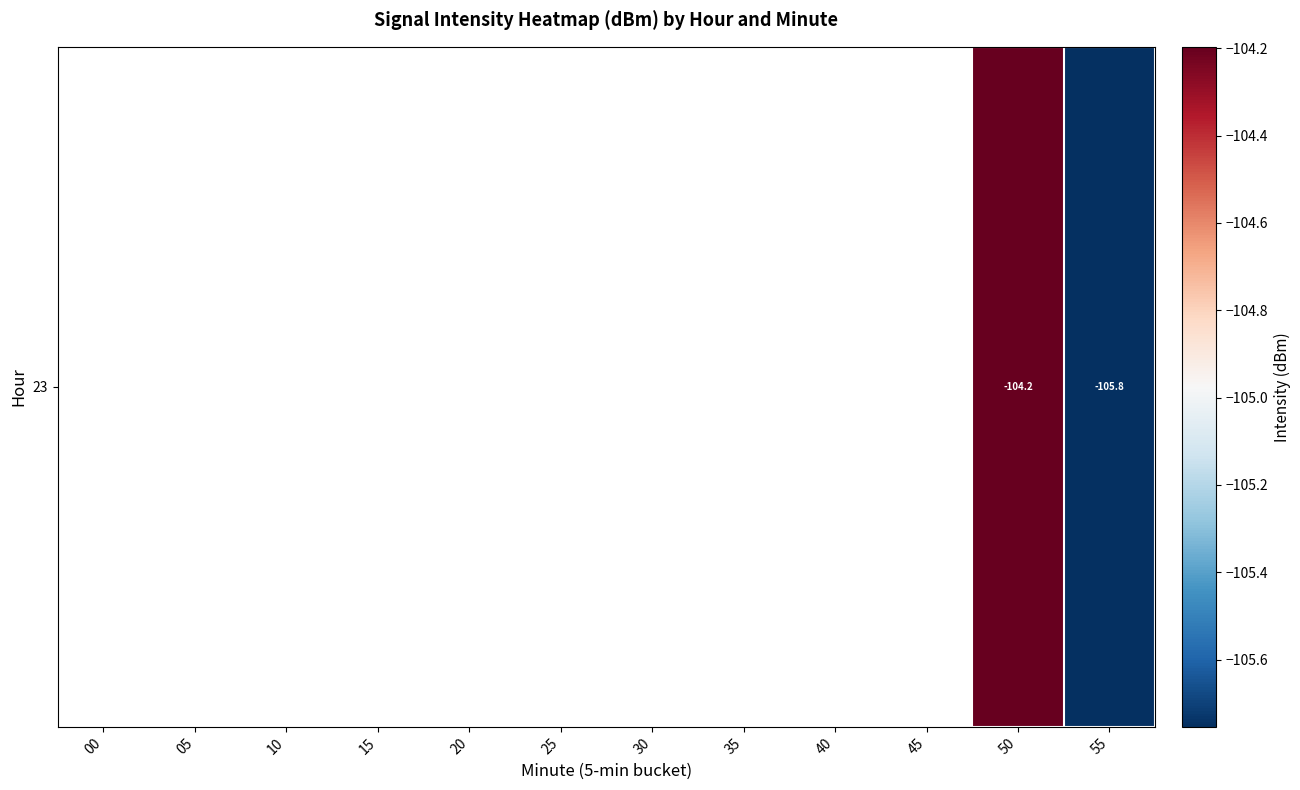

Count the number of categories in the chart.

12